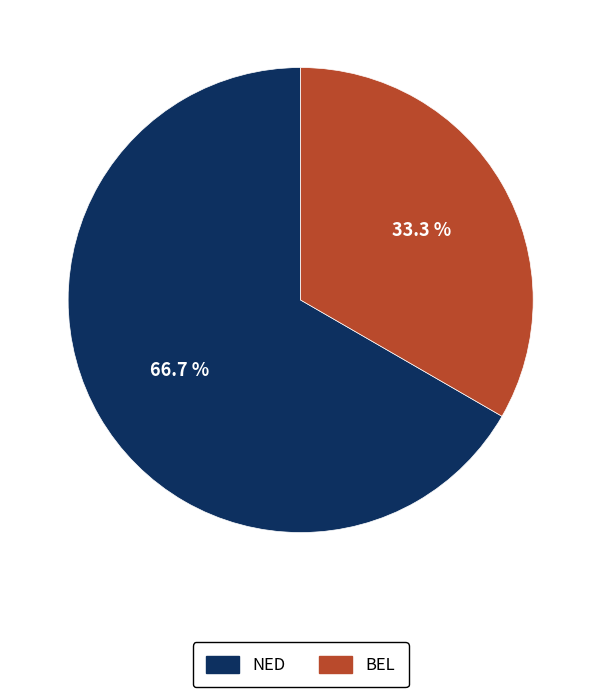

Does any single category account for the majority?

Yes